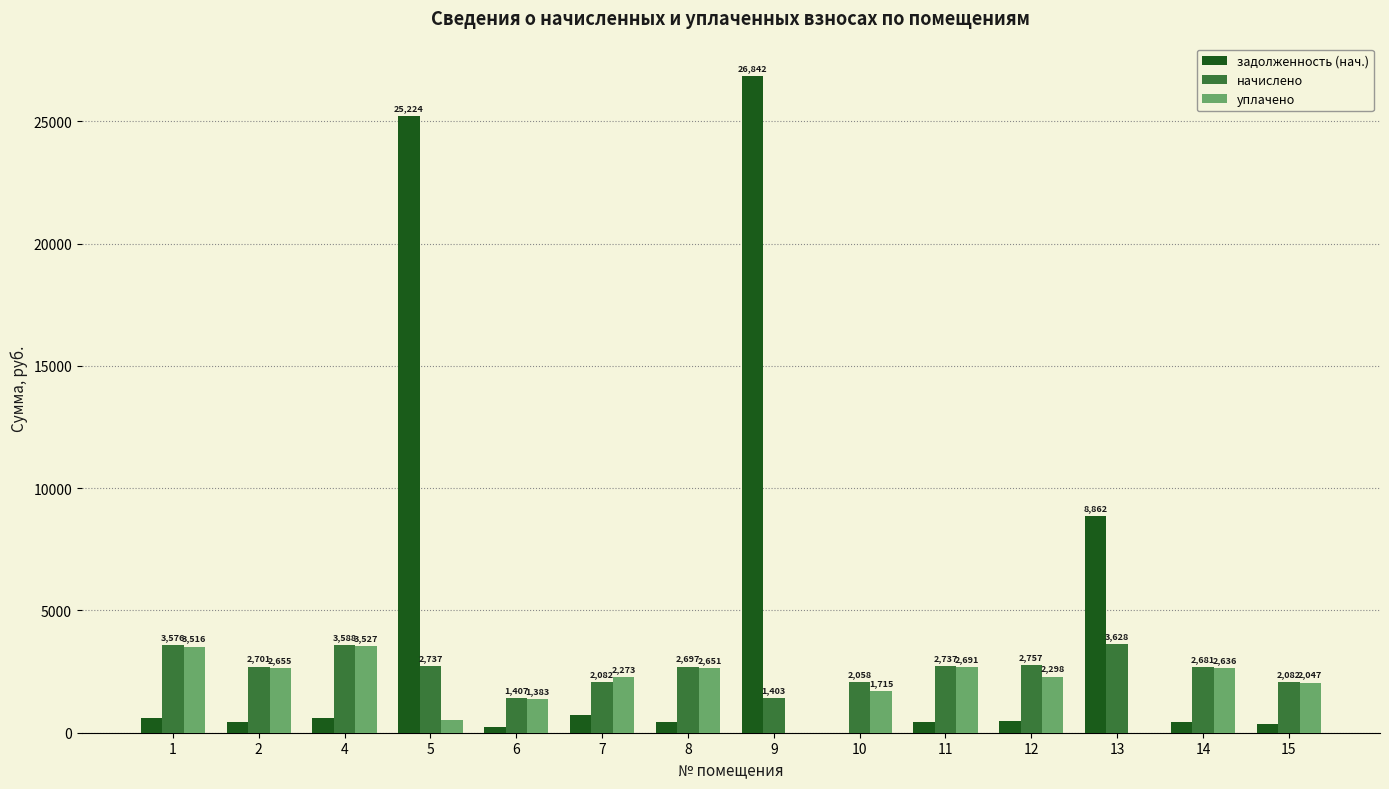

What value does the уплачено series have at 10?

1715.0